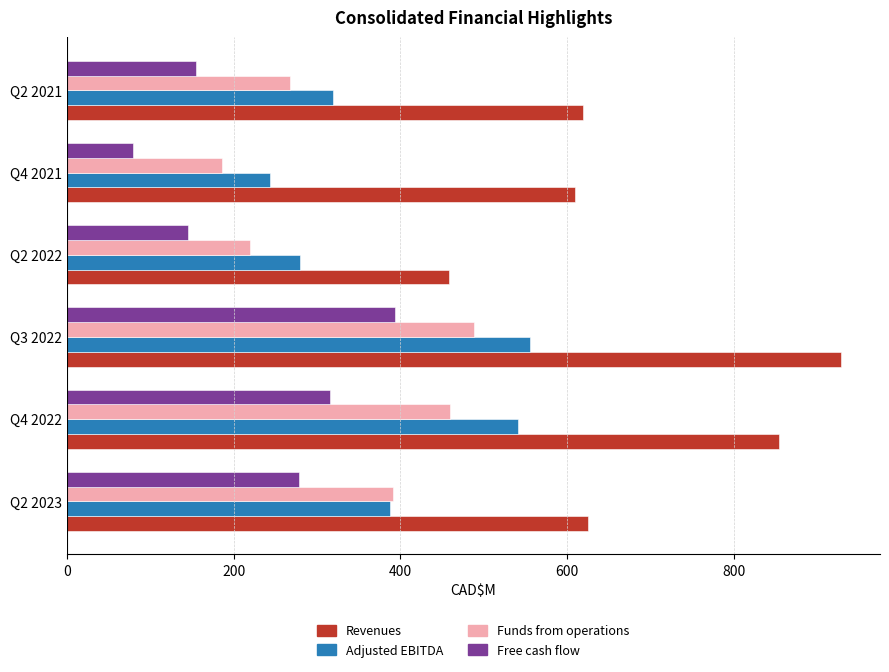

What is the difference between the highest and lowest values at Q4 2022?

539